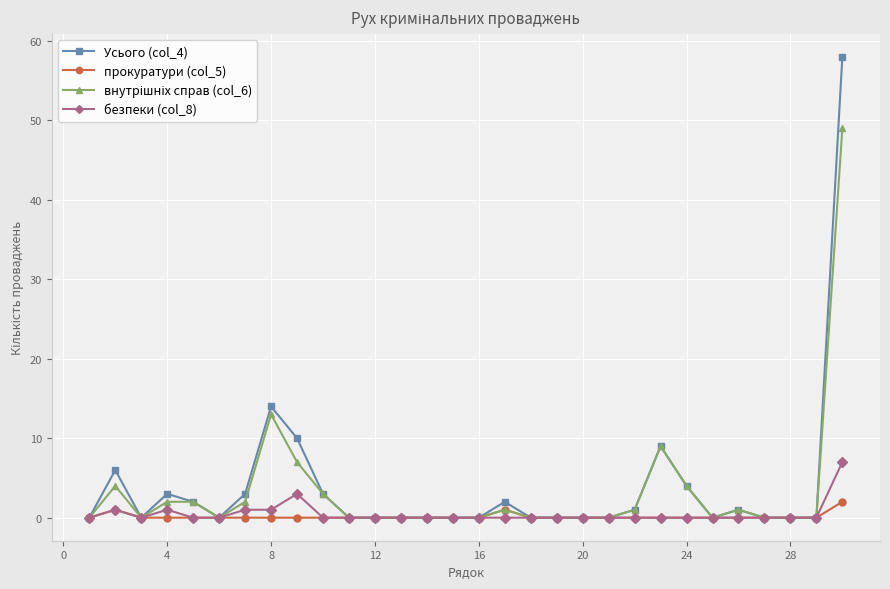

True or false: Усього (col_4) has more than 0 points higher than both neighbors.

True